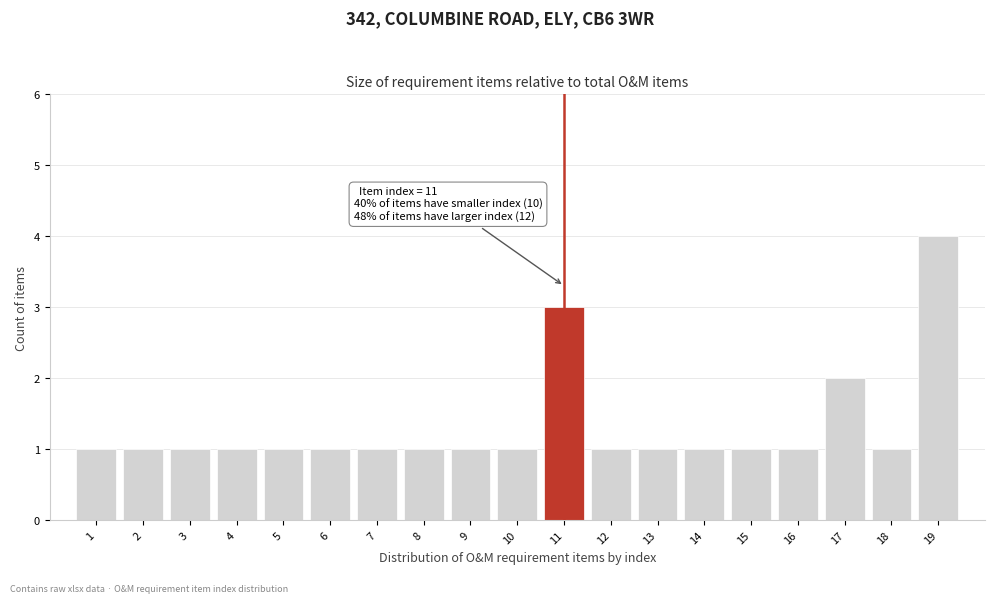

Which range on the x-axis has the tallest bar?

18.5 to 19.5